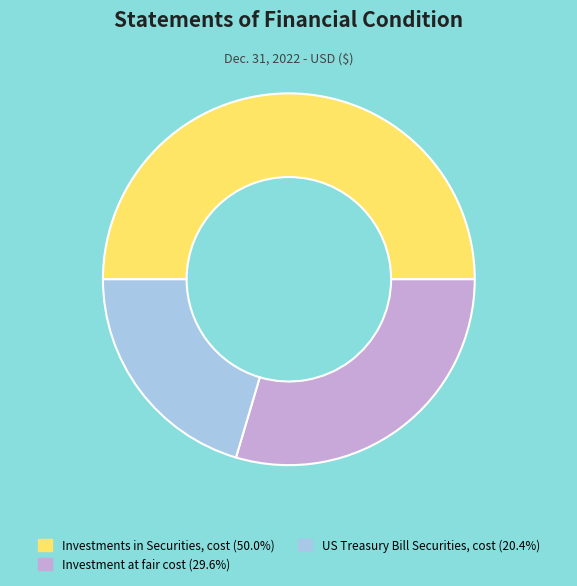

Rank the categories by value from lowest to highest.

US Treasury Bill Securities, cost, Investment at fair cost, Investments in Securities, cost